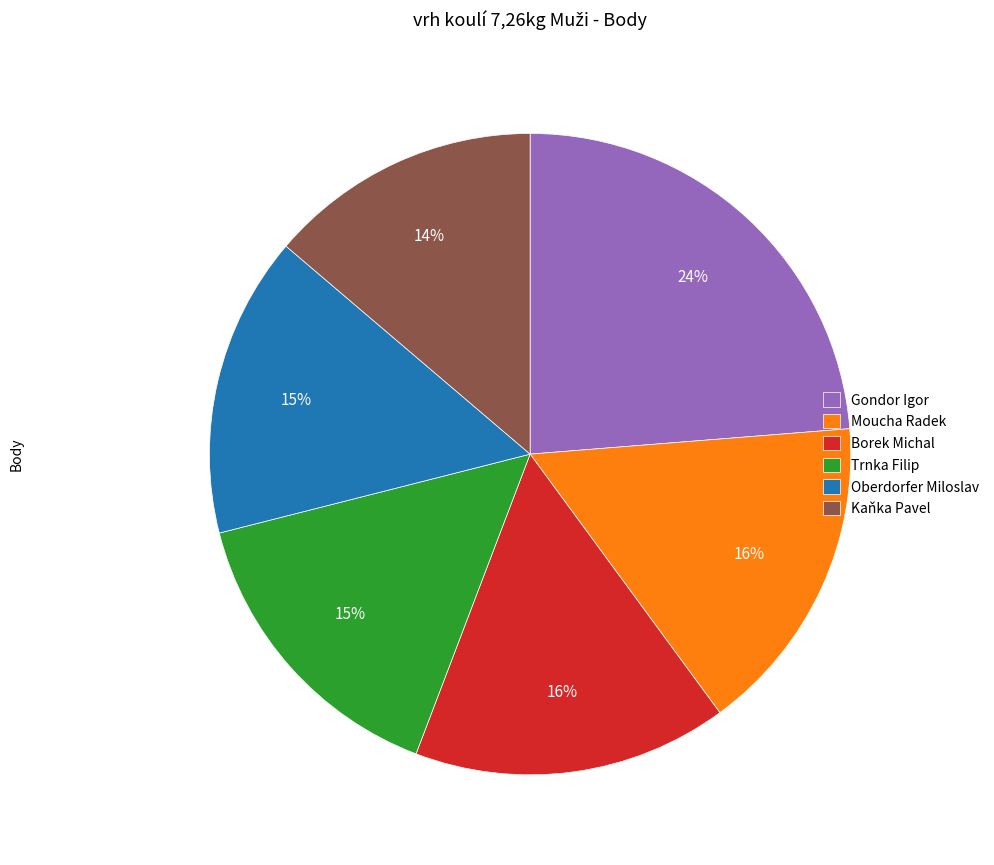

To the nearest percent, what is the difference between the largest and smallest slice percentages?

10%